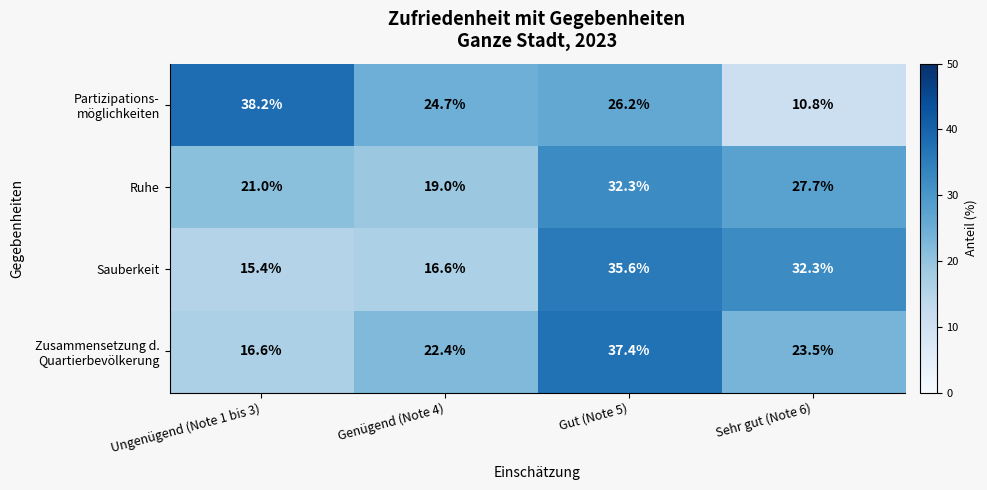

What is the sum of the Ruhe values at Gut (Note 5) and Sehr gut (Note 6)?

60.0